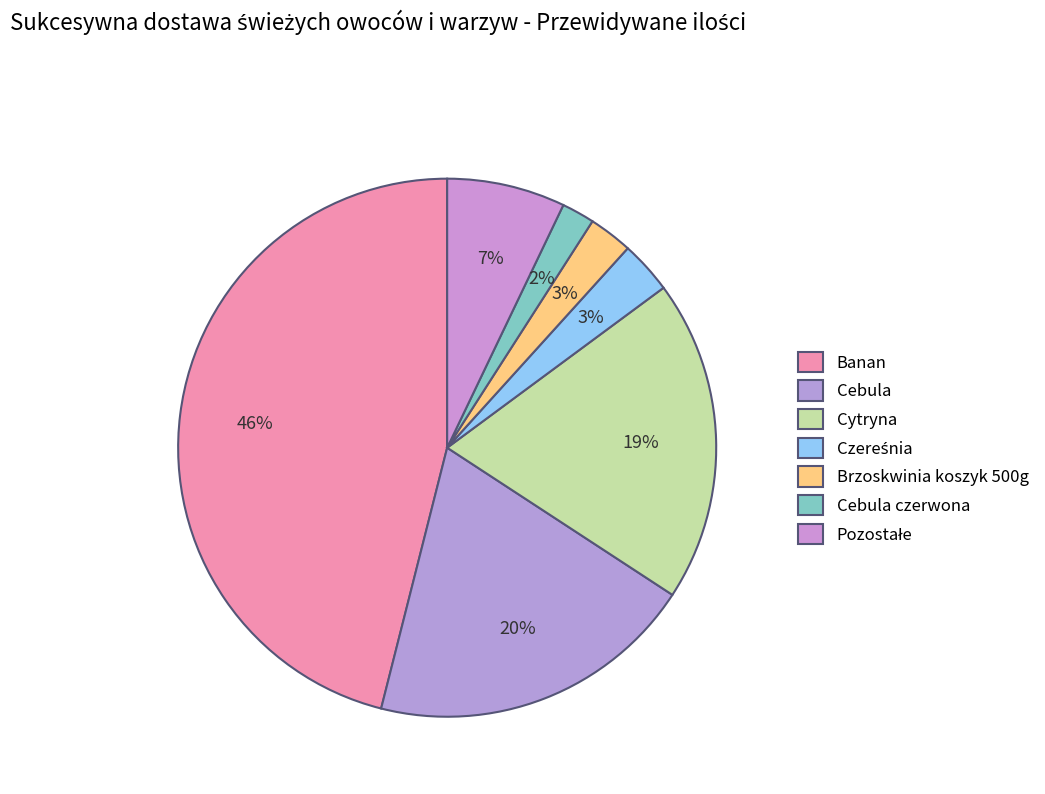

How many slices are in this pie chart?

7